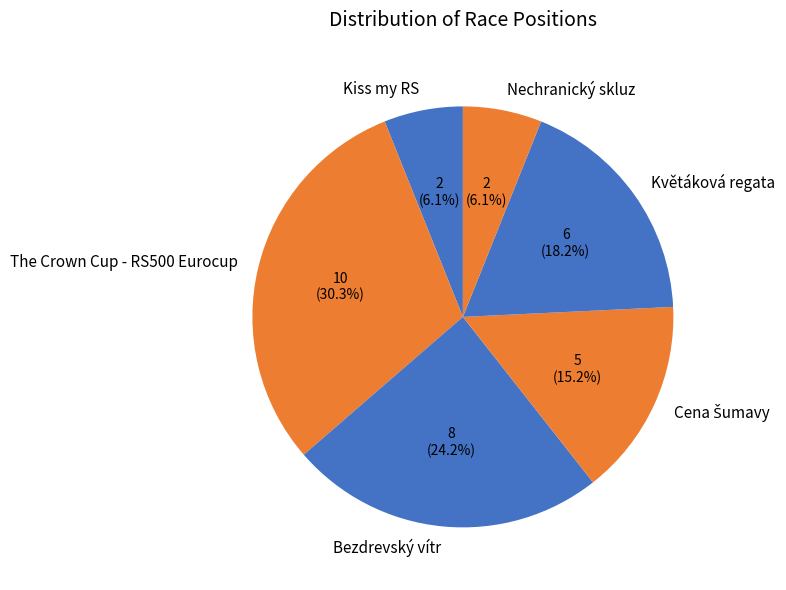

Does Květáková regata represent more than half of the total?

No